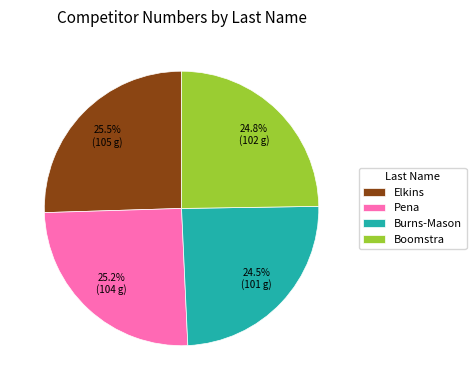

Is Boomstra the majority of the pie?

No